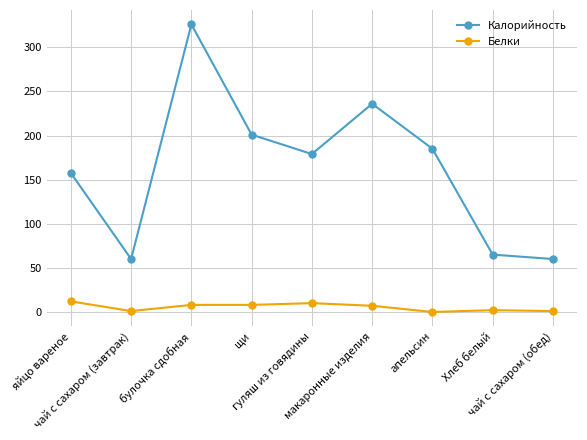

How many data points does each series have?

9